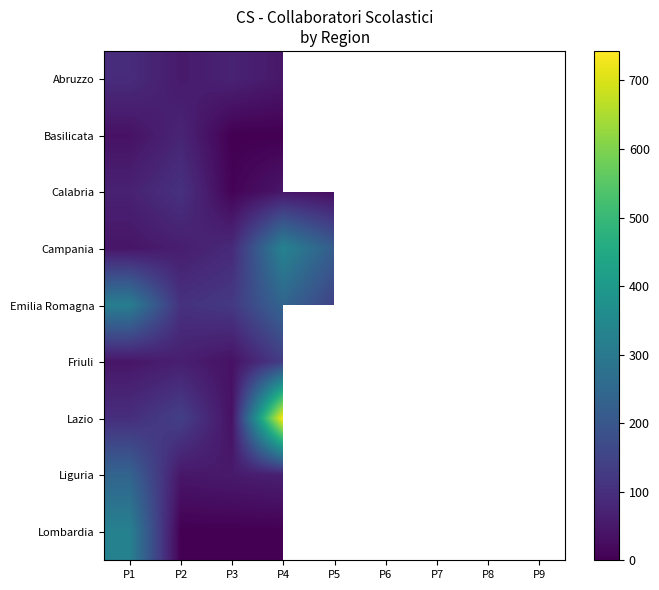

What is the difference between the maximum and minimum values in the Calabria series?

100.0